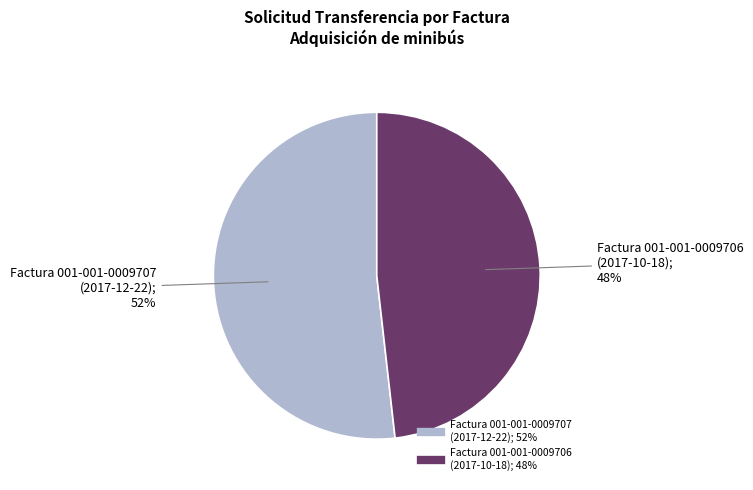

Rank the categories by value from lowest to highest.

Factura 001-001-0009706 (2017-10-18), Factura 001-001-0009707 (2017-12-22)